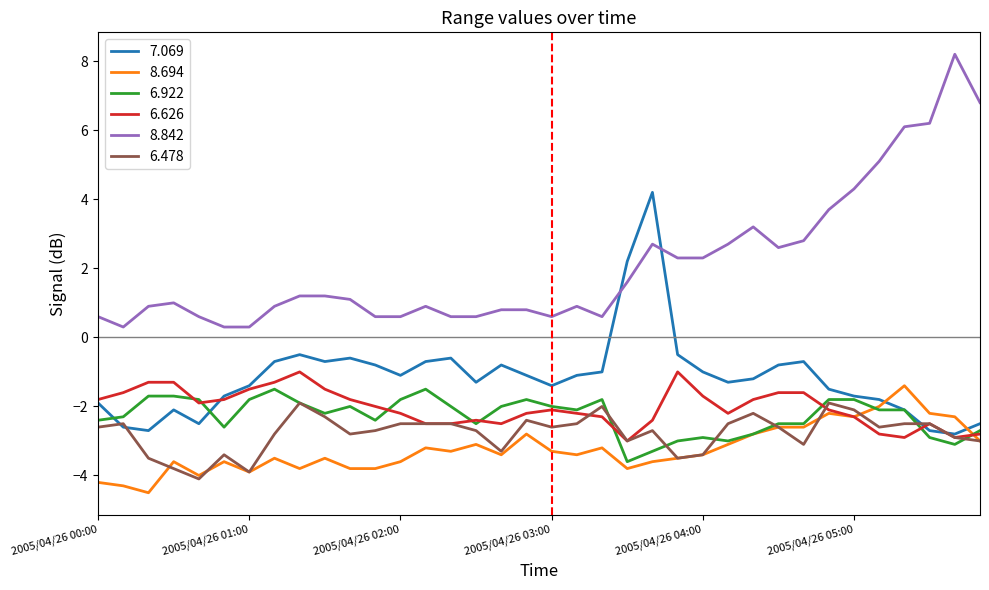

Which series ends up on top after the final intersection of 7.069 and 8.842?

8.842